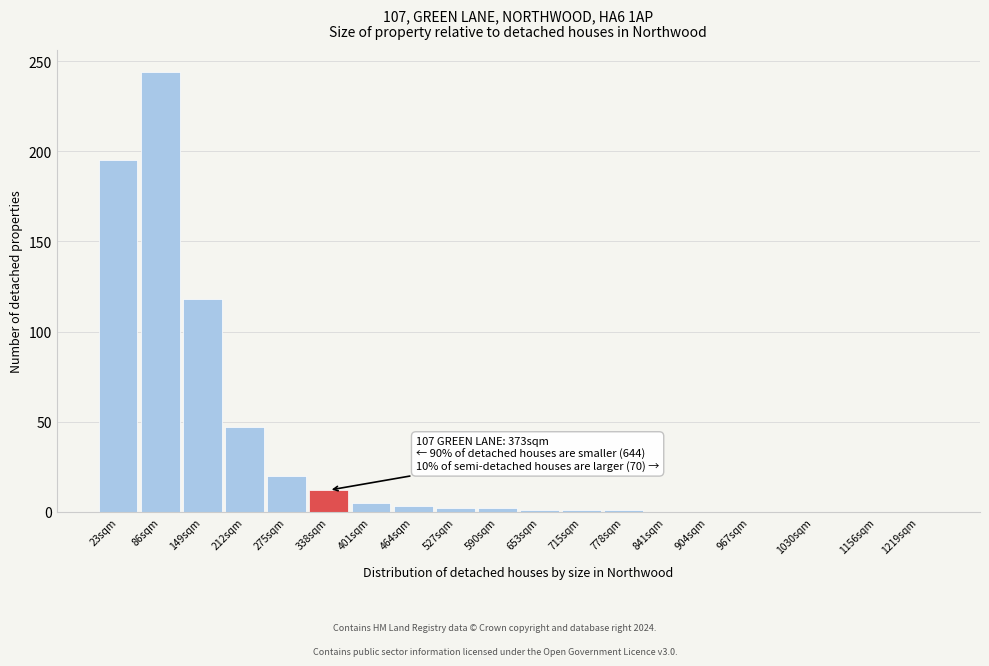

True or false: the data shows 1 at 715sqm.

True